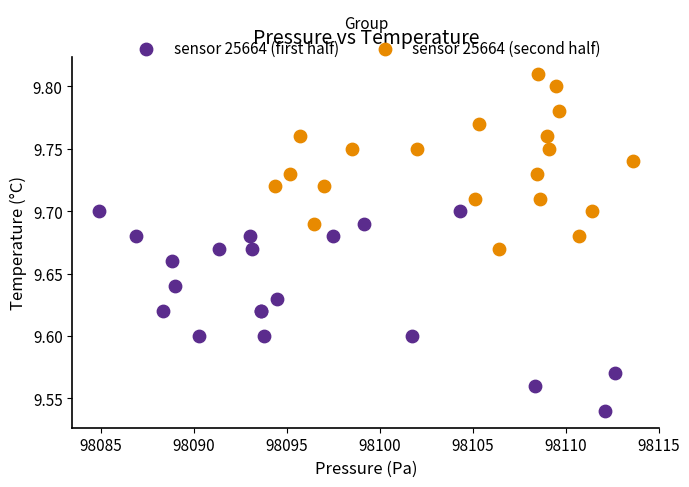

Which series reaches the minimum Y coordinate?

sensor 25664 (first half)